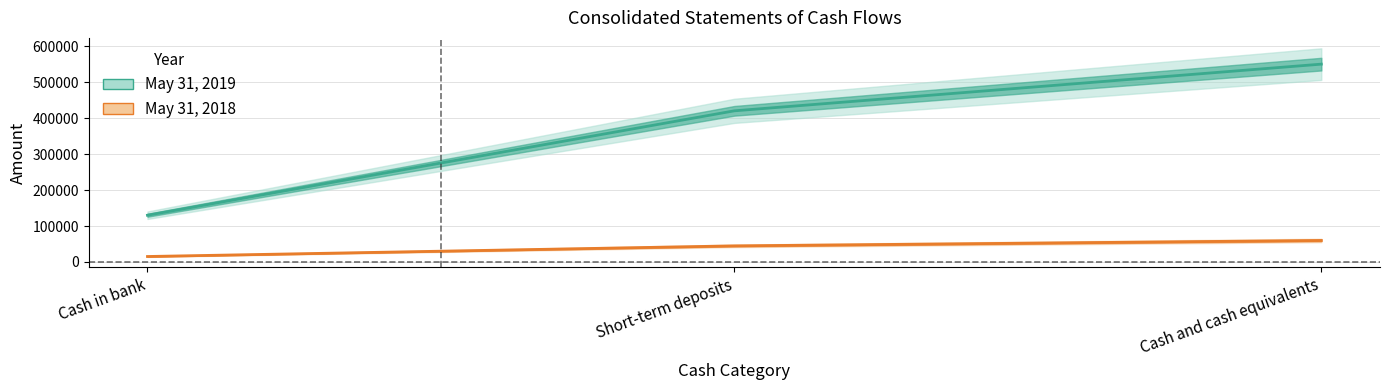

Where is May 31, 2018 nearest to the value 37405?

Short-term deposits